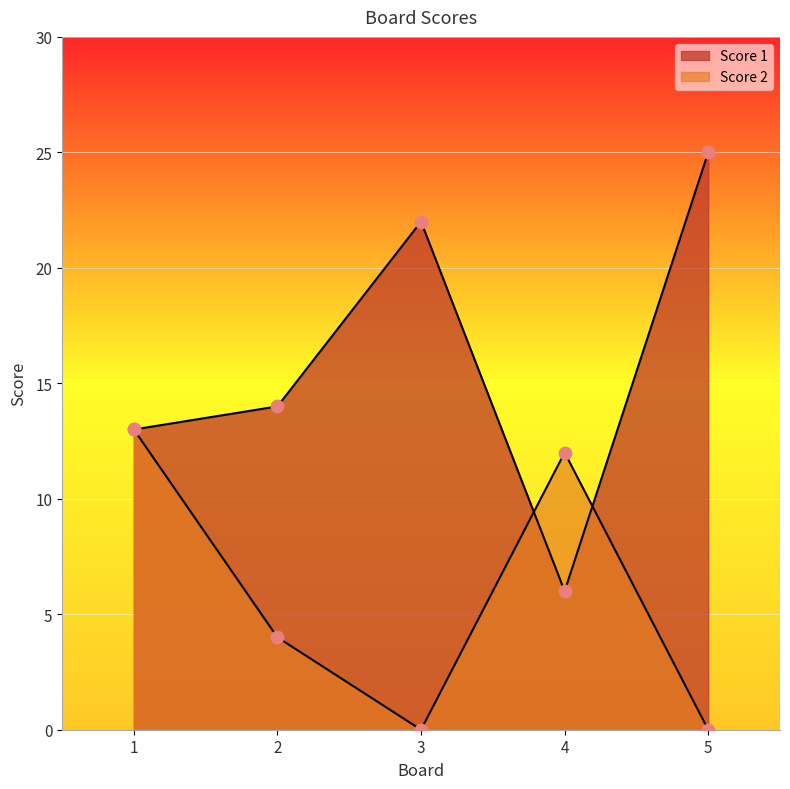

Which series has the largest total across all categories?

Score 1